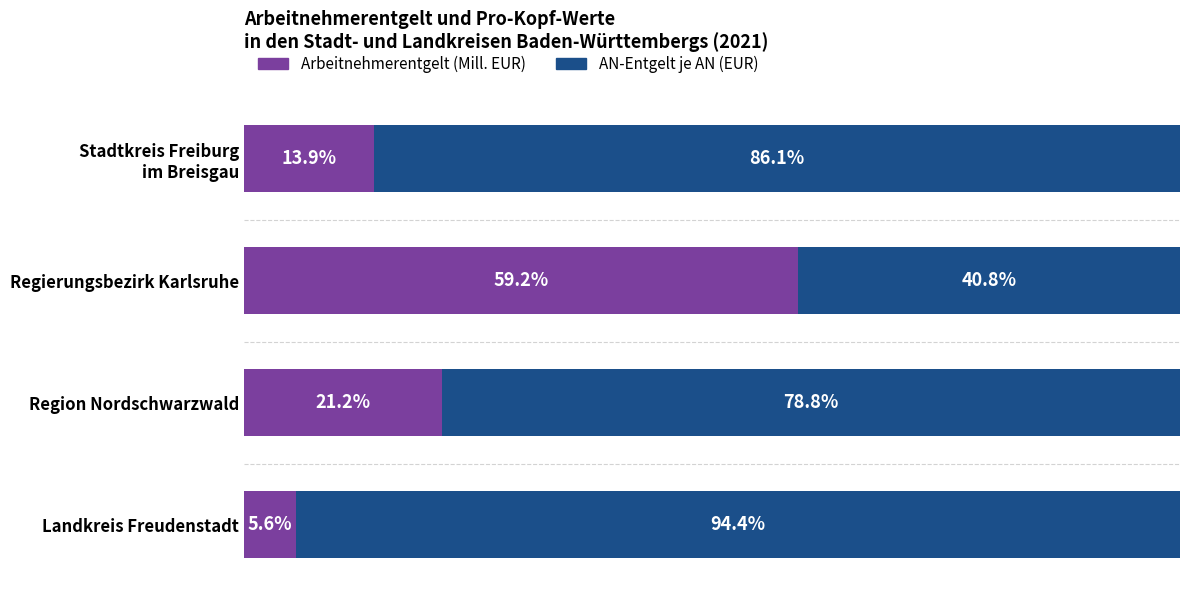

At which label does Arbeitnehmerentgelt (Mill. EUR) reach its peak?

Regierungsbezirk Karlsruhe